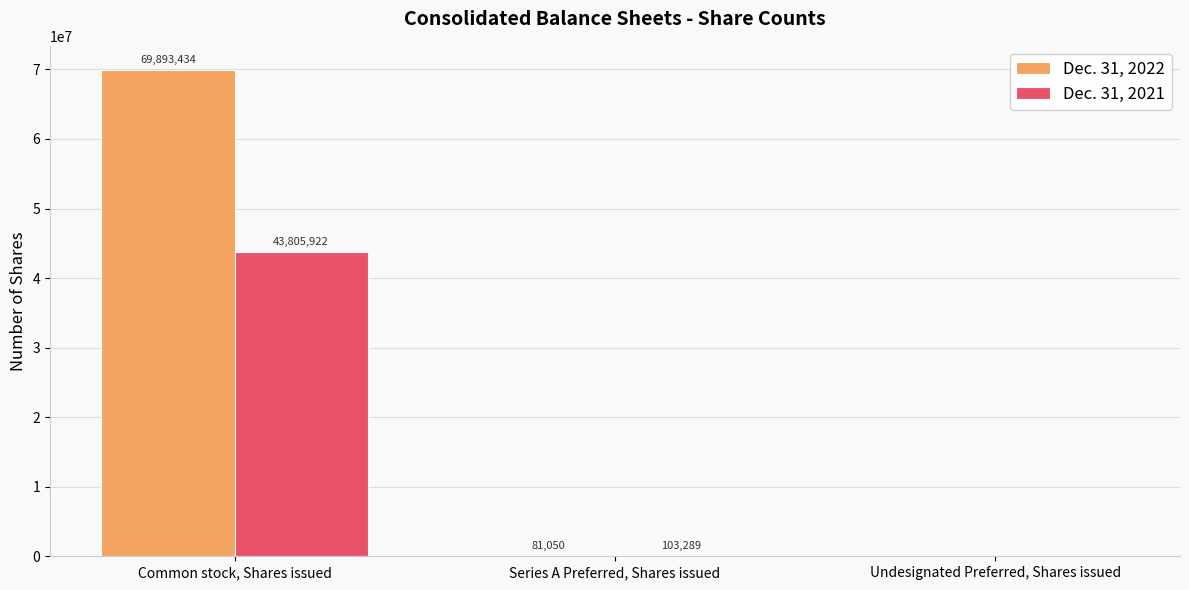

What is the maximum value shown in the chart?

69893434